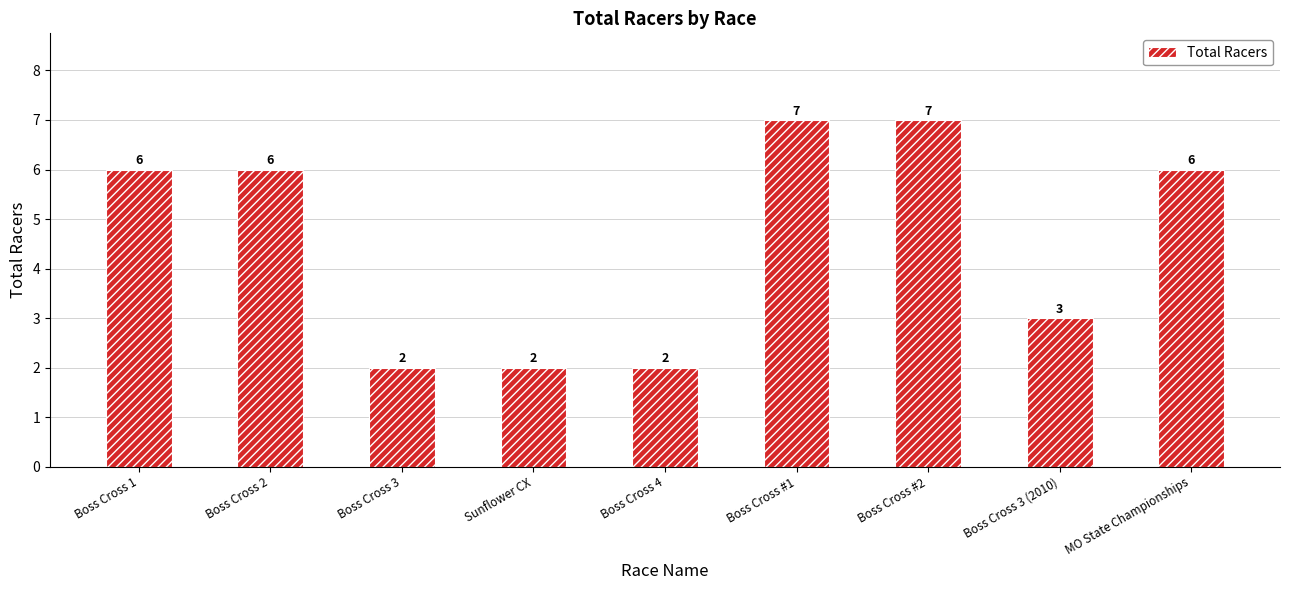

What is the value of the 3rd bar from the left?

2